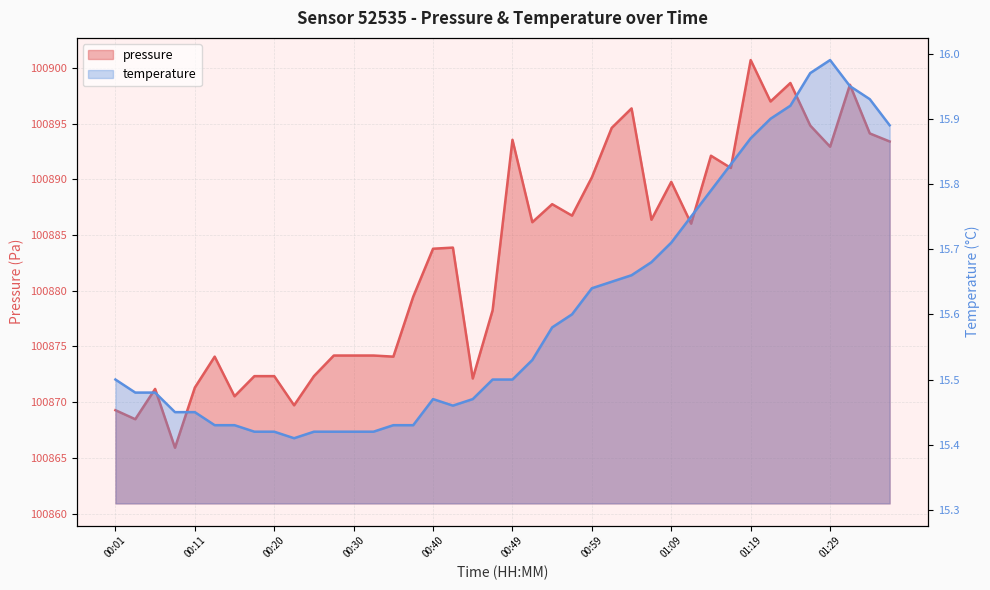

What position from the right is 00:42?

23